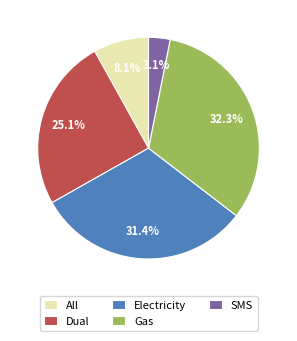

Rank the categories by value from highest to lowest.

Gas, Electricity, Dual, All, SMS